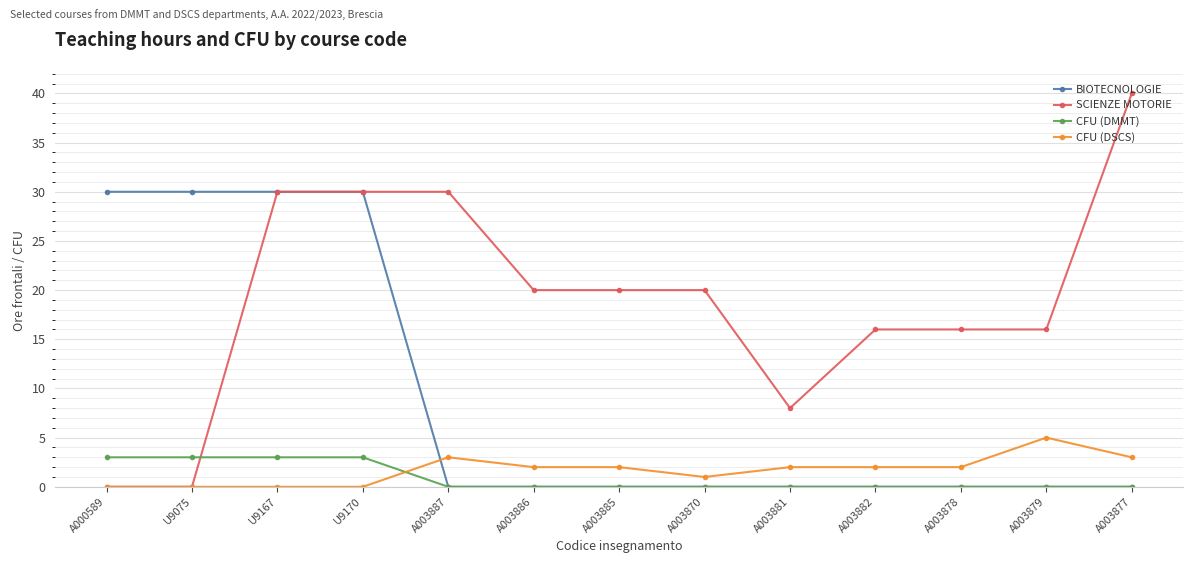

What is the label of the 5th point from the left?

A003887